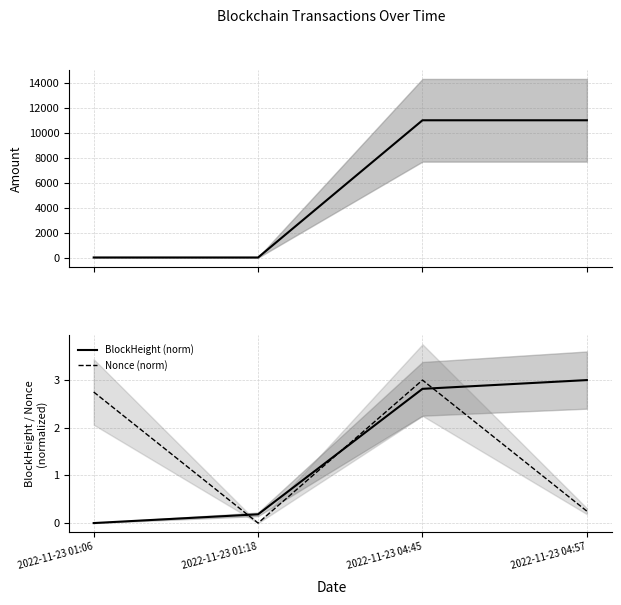

At which label is BlockHeight (norm) closest to 1?

2022-11-23 01:18